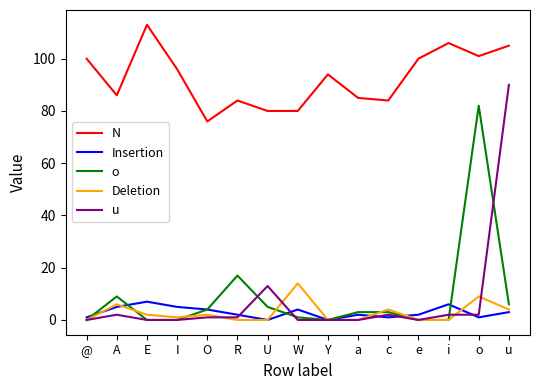

True or false: Insertion has more than 2 points higher than both neighbors.

True